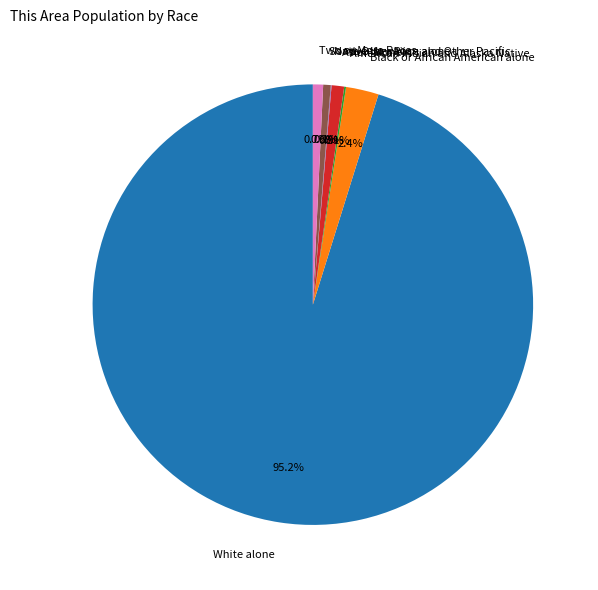

Which slice represents more than half of the pie?

White alone